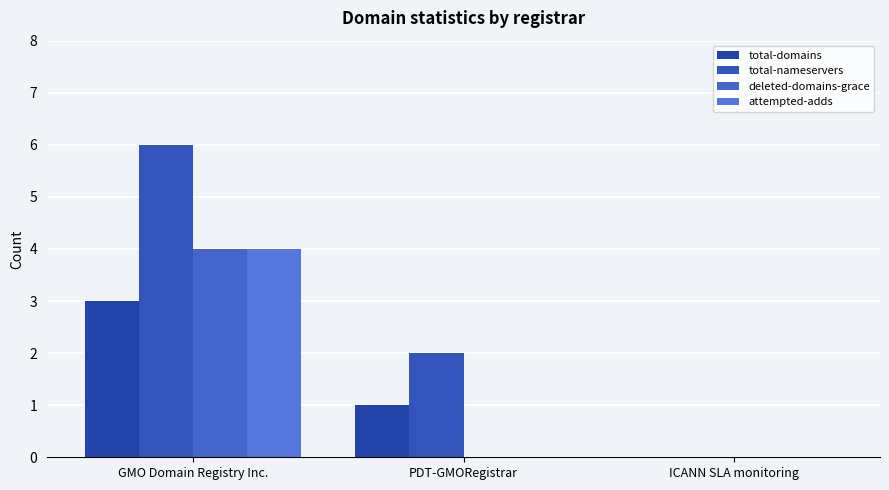

What is the label of the 1st bar from the left?

GMO Domain Registry Inc.